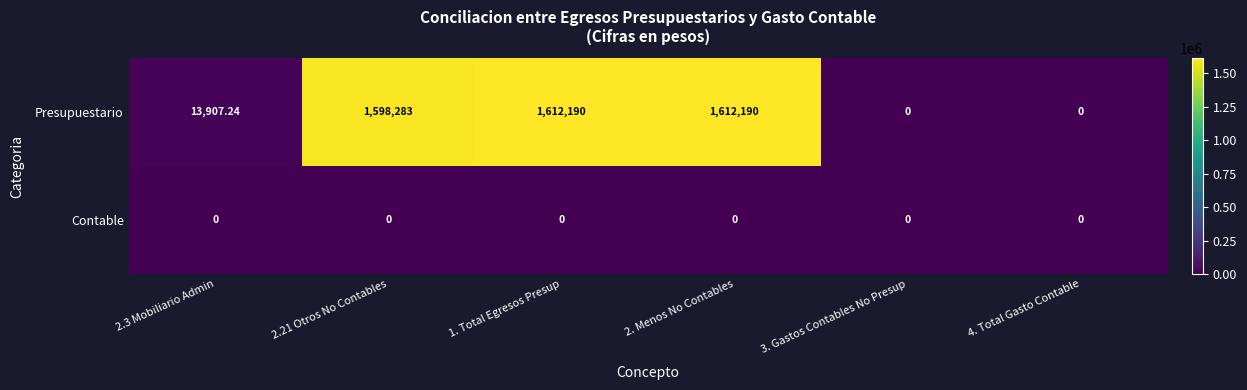

Rank the series by their average value, from highest to lowest.

Presupuestario, Contable